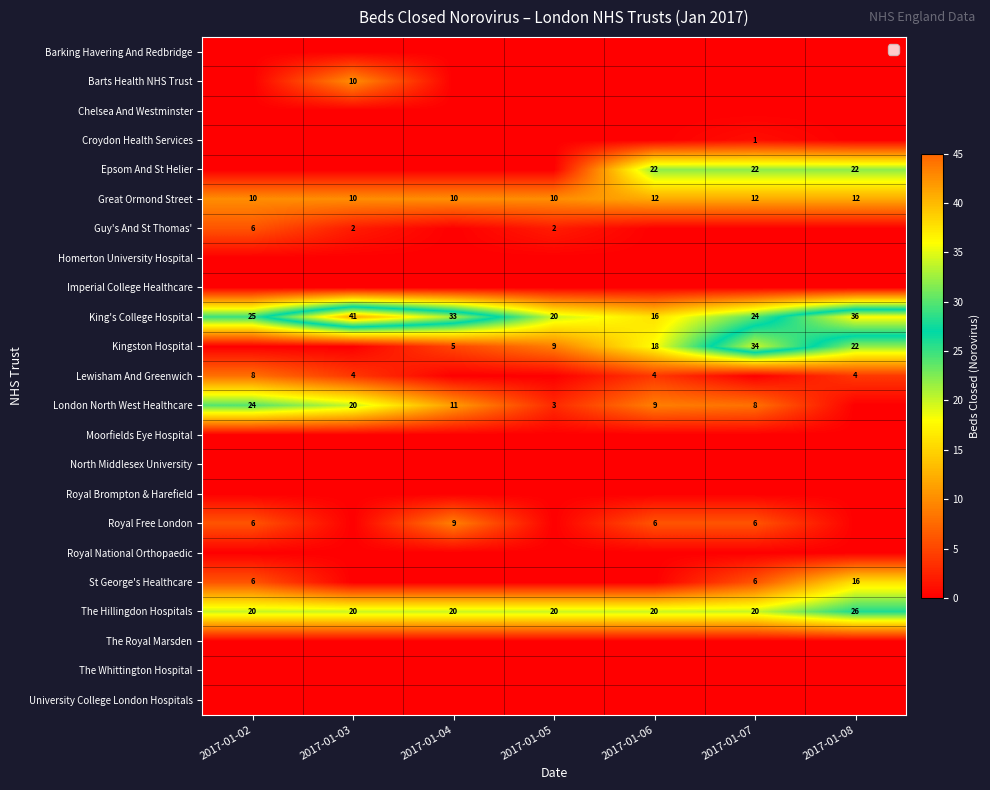

Which label corresponds to the smallest value in the chart?

2017-01-02